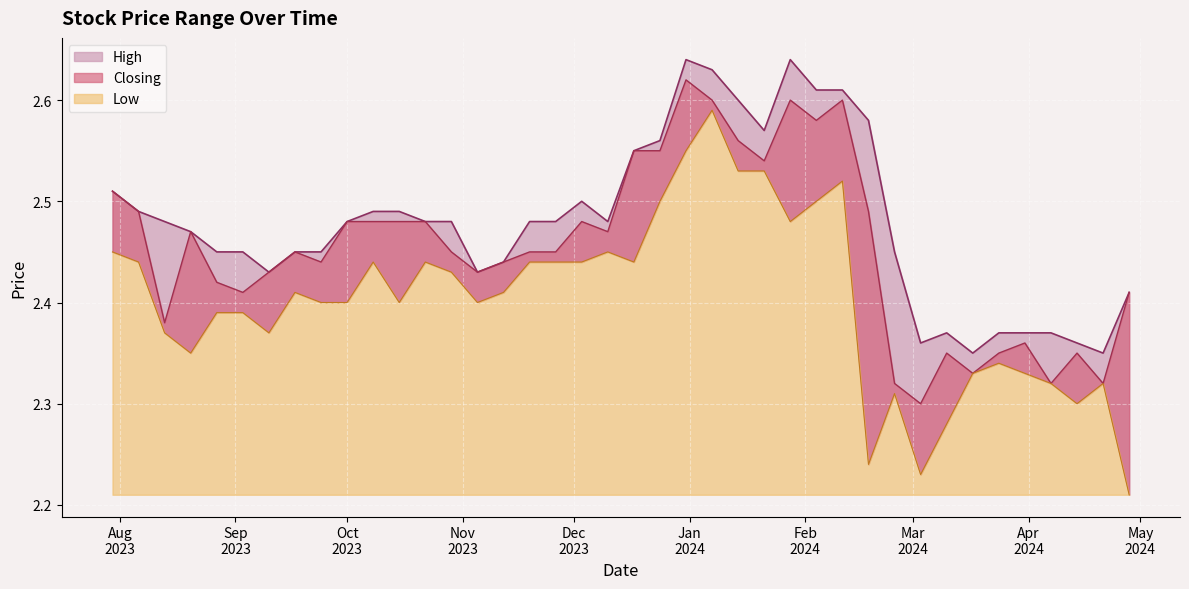

Which has a higher value, 17/12/2023 or 29/10/2023?

17/12/2023